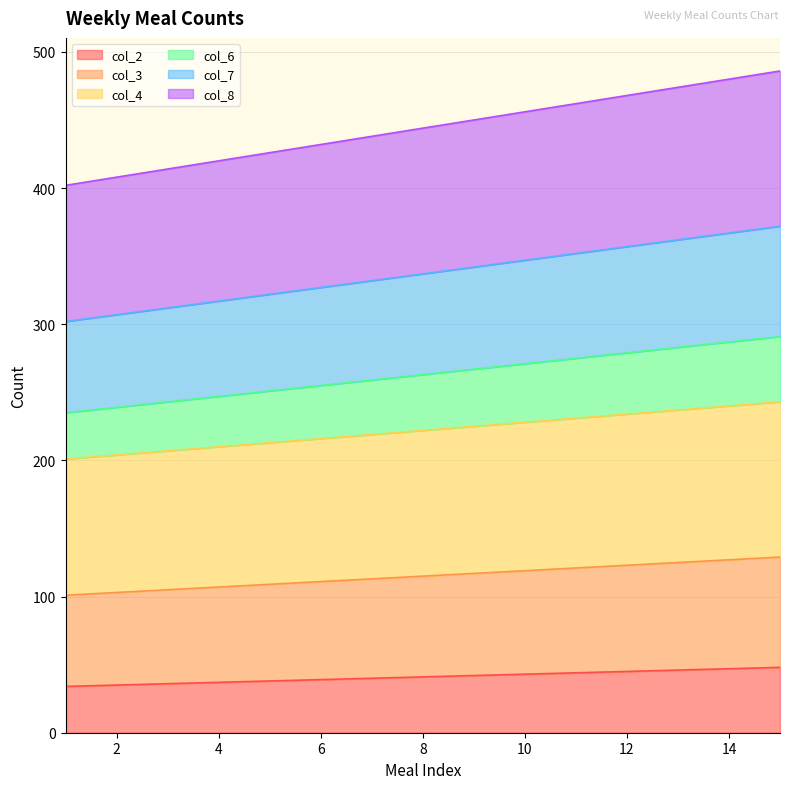

Does the chart have visible grid lines?

Yes